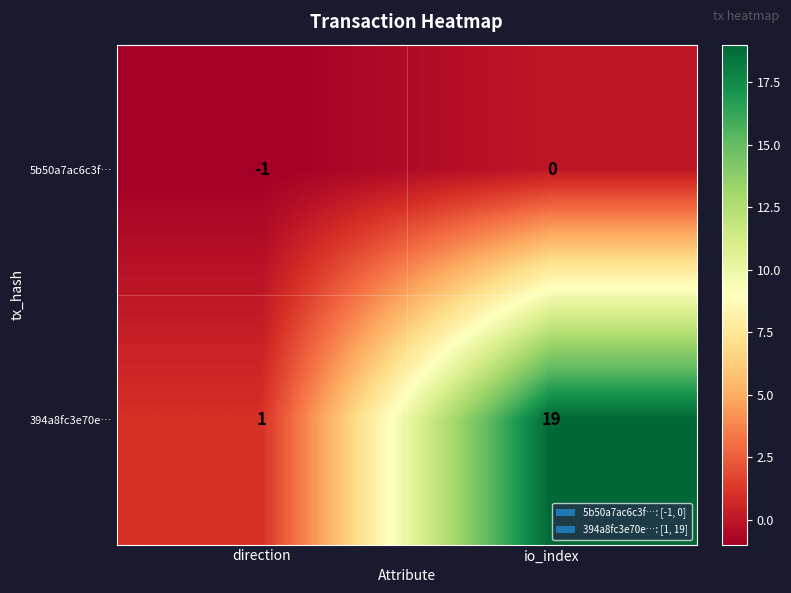

Which category has the highest value across all series?

io_index